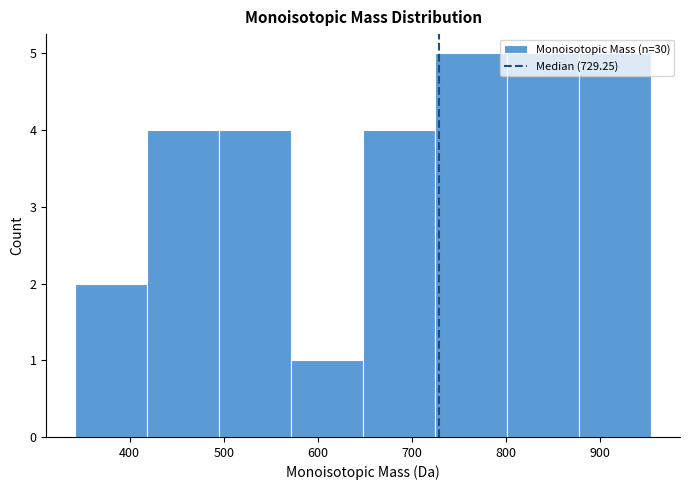

Reading left to right, list every bar in this chart as the range it spans on the x-axis followed by its height. Neither the bar edges nor the heights are printed on the chart, so give them approximately, as read against the axes.

340 to 420: 2
420 to 500: 4
500 to 570: 4
570 to 650: 1
650 to 720: 4
720 to 800: 5
800 to 880: 5
880 to 950: 5